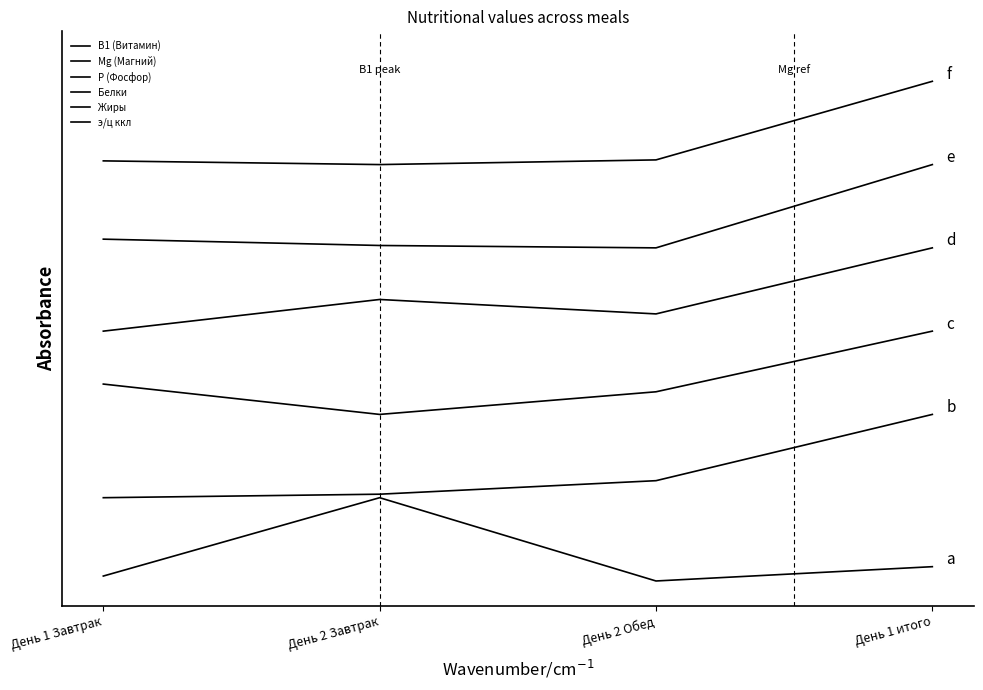

Does the chart have visible grid lines?

No